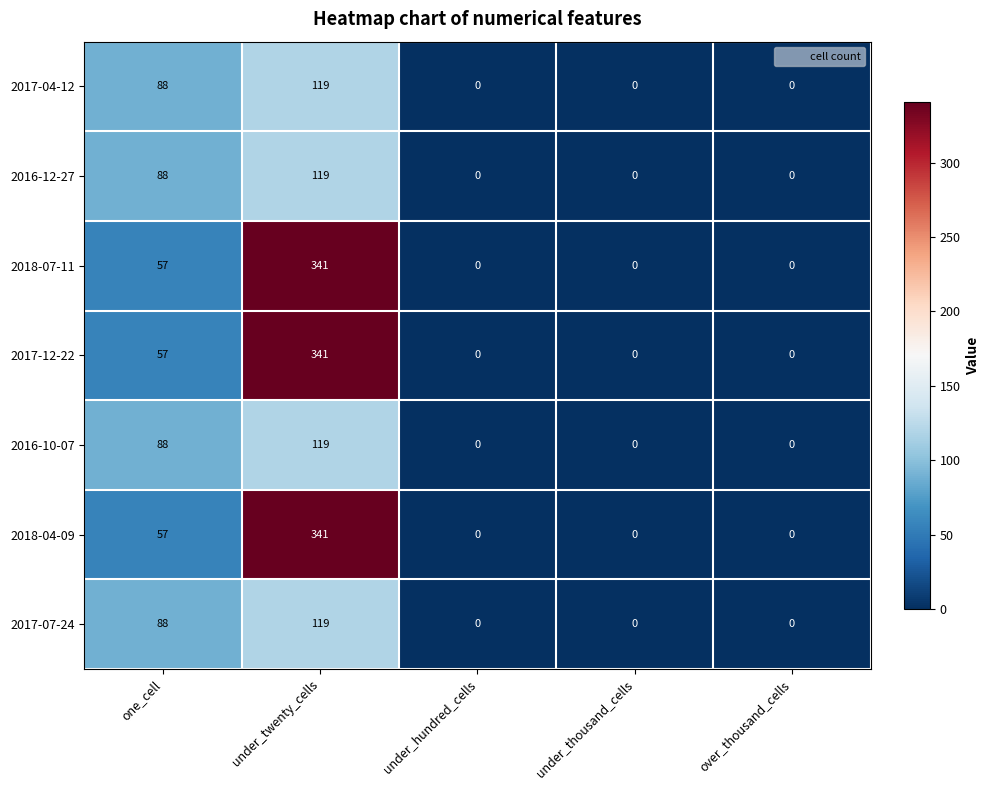

What is the total value across all series at under_twenty_cells?

1499